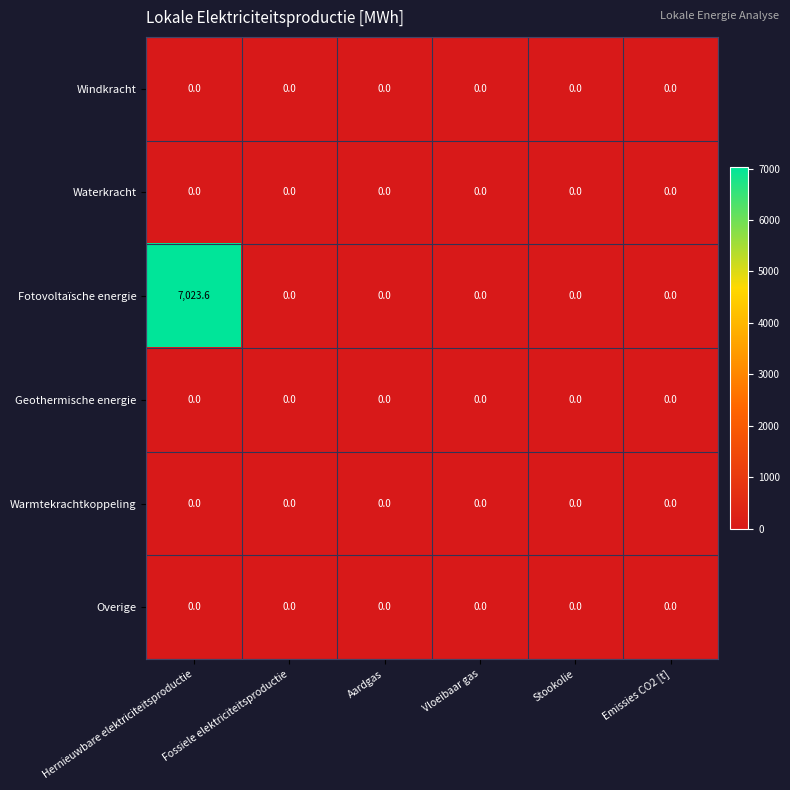

Which series has the widest spread of values?

Fotovoltaïsche energie